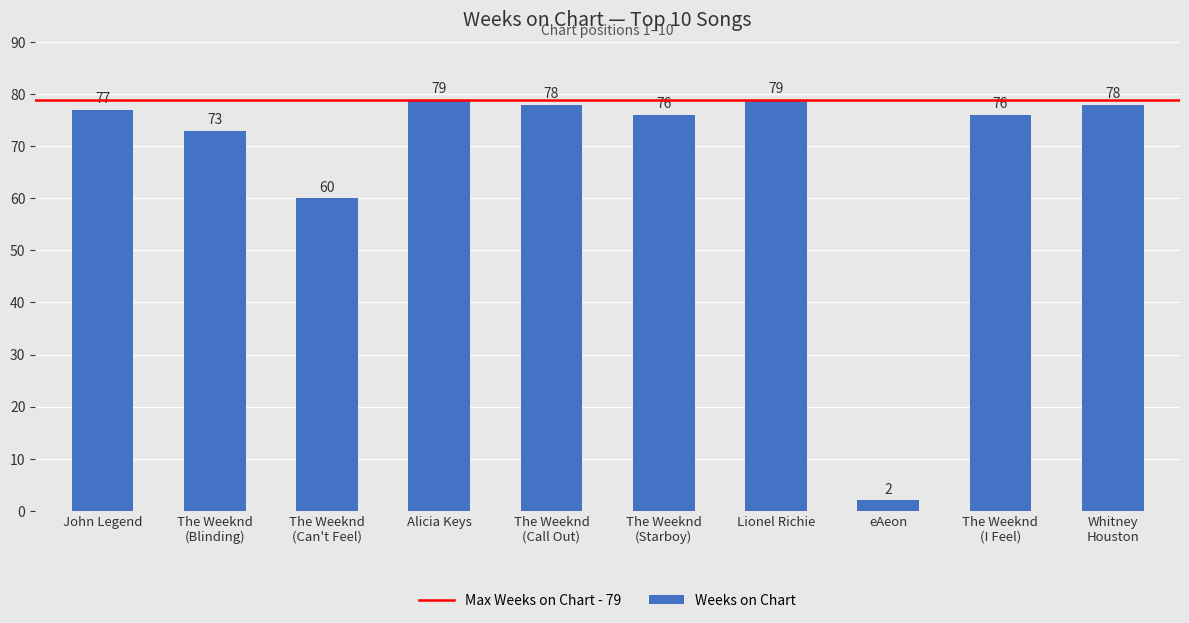

What is the difference between the second highest and second lowest values?

19